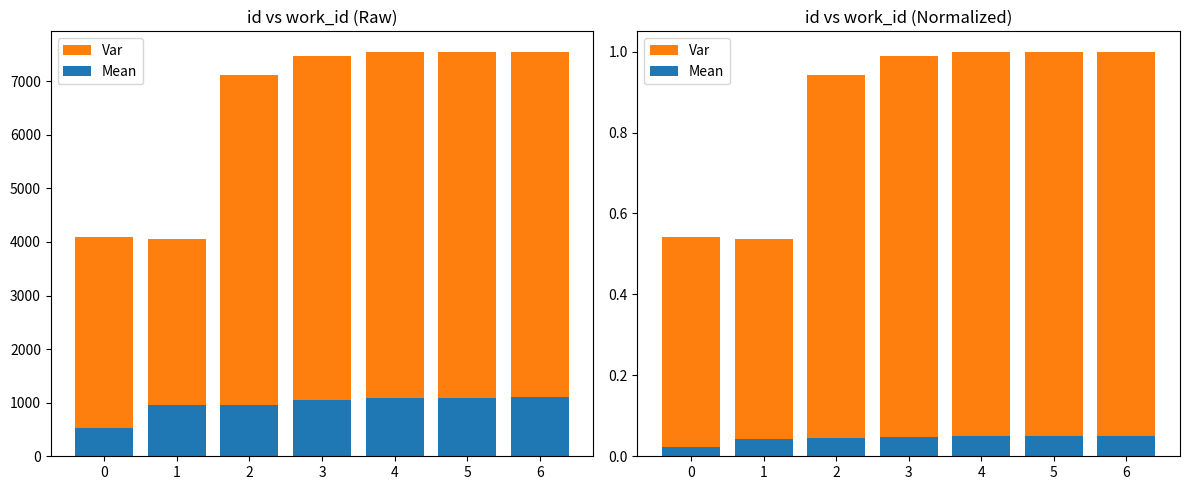

Reading left to right, extract all data points from this chart.

Var: 0=0.5	1=0.5	2=0.9	3=1.0	4=1.0	5=1.0	6=1.0
Mean: 0=0.0	1=0.0	2=0.0	3=0.0	4=0.0	5=0.0	6=0.1